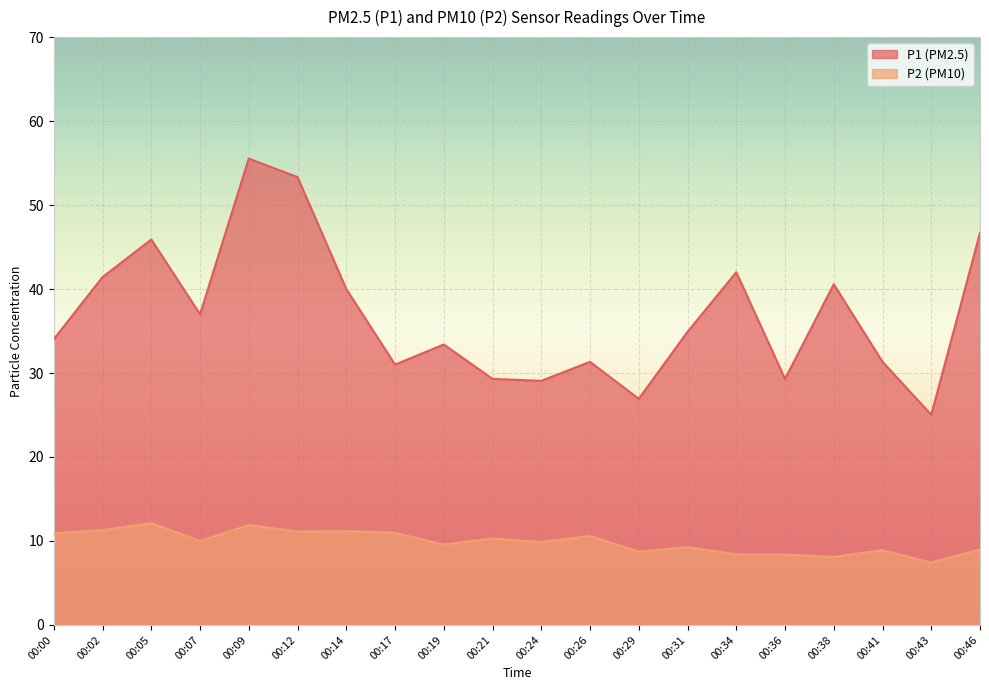

Which series has the widest spread of values?

P1 (PM2.5)